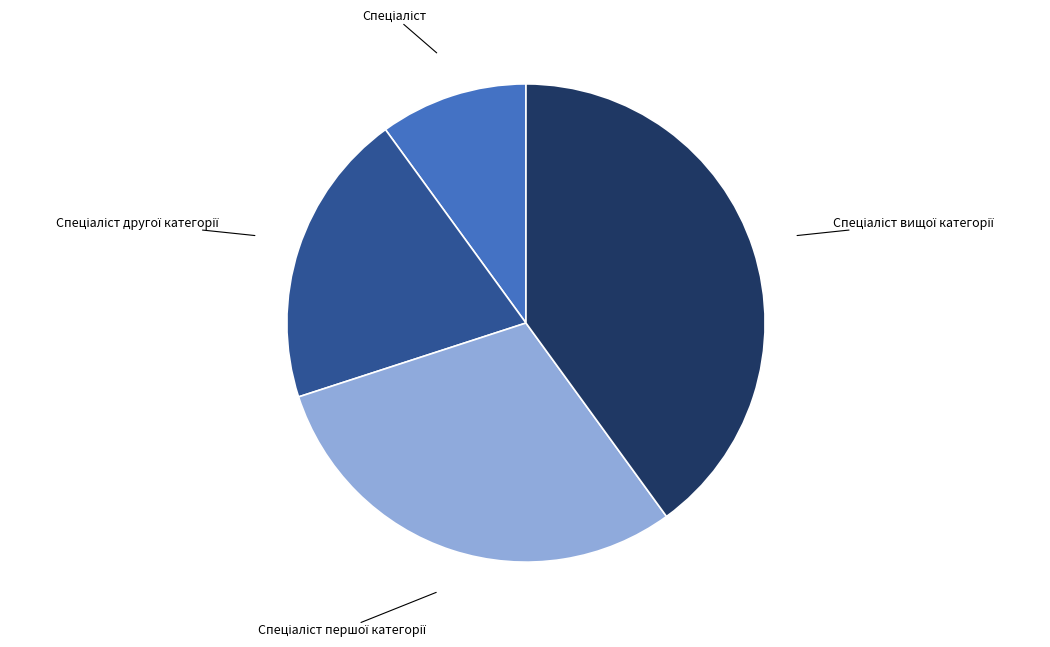

Does any single category account for the majority?

No